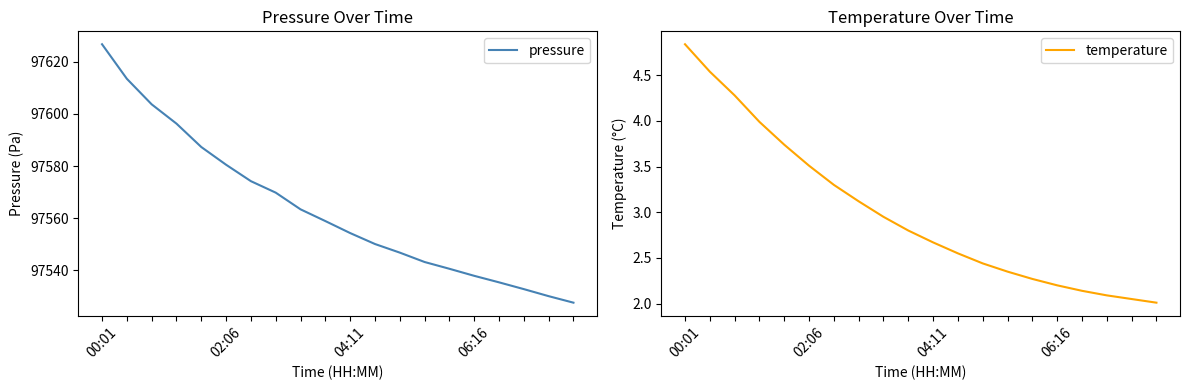

True or false: pressure and temperature intersect in this chart.

False